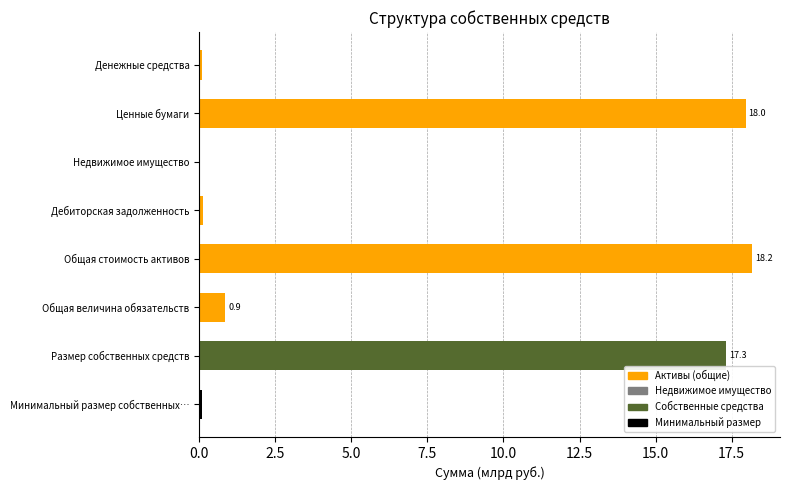

Which category has the highest value across all series?

Общая стоимость активов